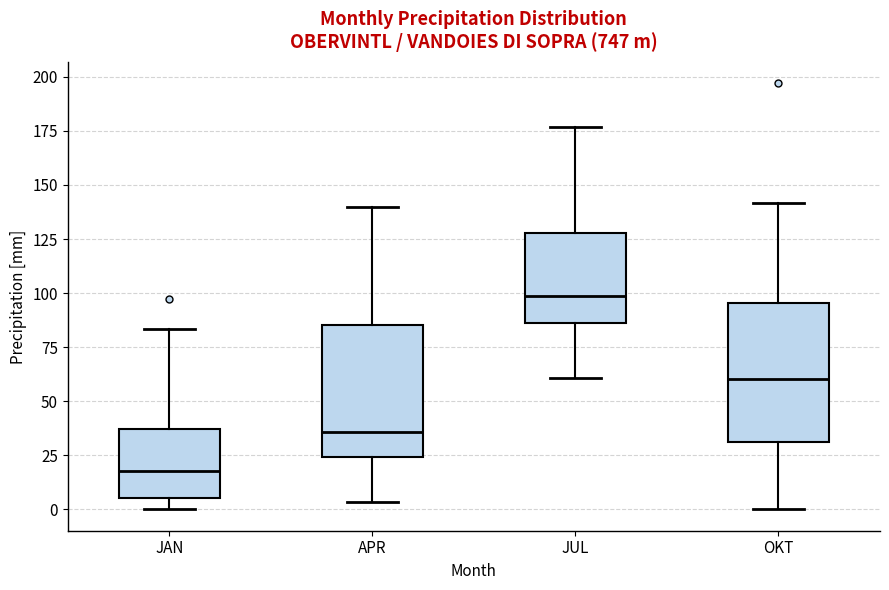

Reading left to right, read every box against the y-axis: the position of its median line, the range the box covers, and the ends of its whiskers. The values are not printed on the chart, so give them approximately, as read against the axis.

JAN: median 20, box 5 to 35, whiskers 0 to 85
APR: median 35, box 25 to 85, whiskers 5 to 140
JUL: median 100, box 85 to 130, whiskers 60 to 175
OKT: median 60, box 30 to 95, whiskers 0 to 140